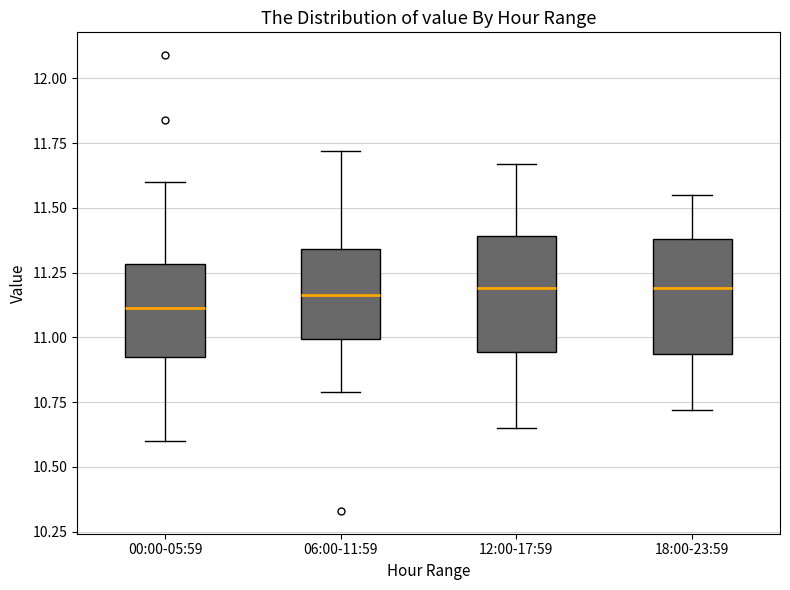

Which box's median line is the lowest?

00:00-05:59